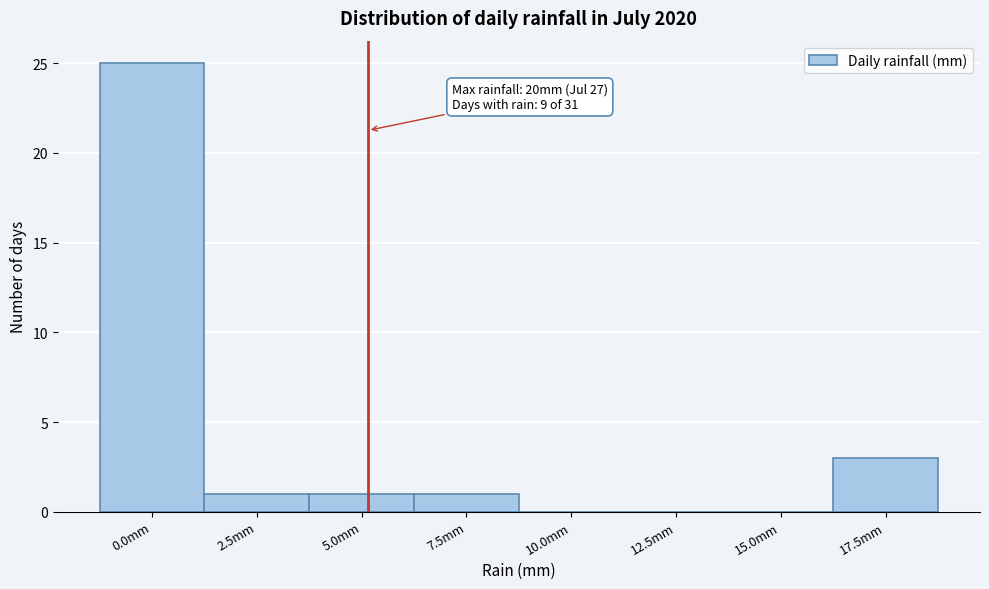

Reading left to right, transcribe all the data shown in this chart.

0.0mm=25	2.5mm=1	5.0mm=1	7.5mm=1	10.0mm=0	12.5mm=0	15.0mm=0	17.5mm=3